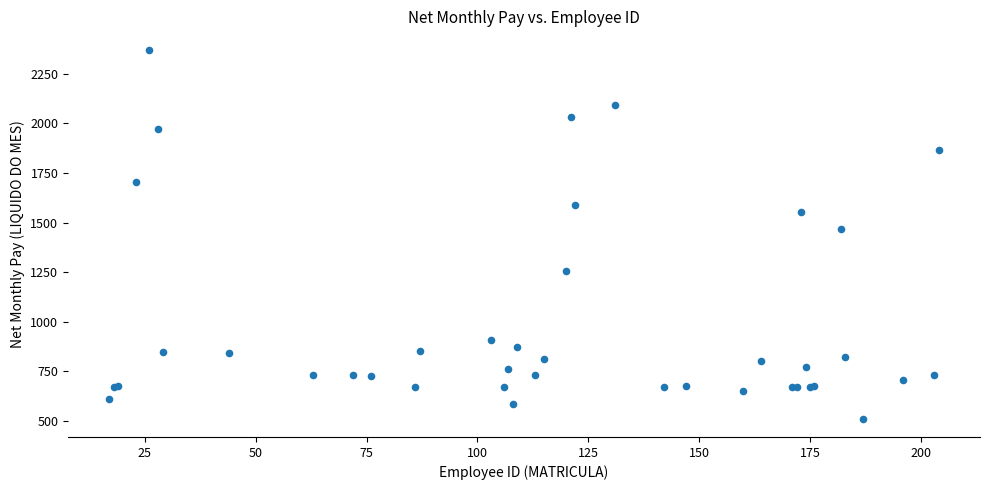

What Y value in the scatter plot is closest to 1441?

1467.8